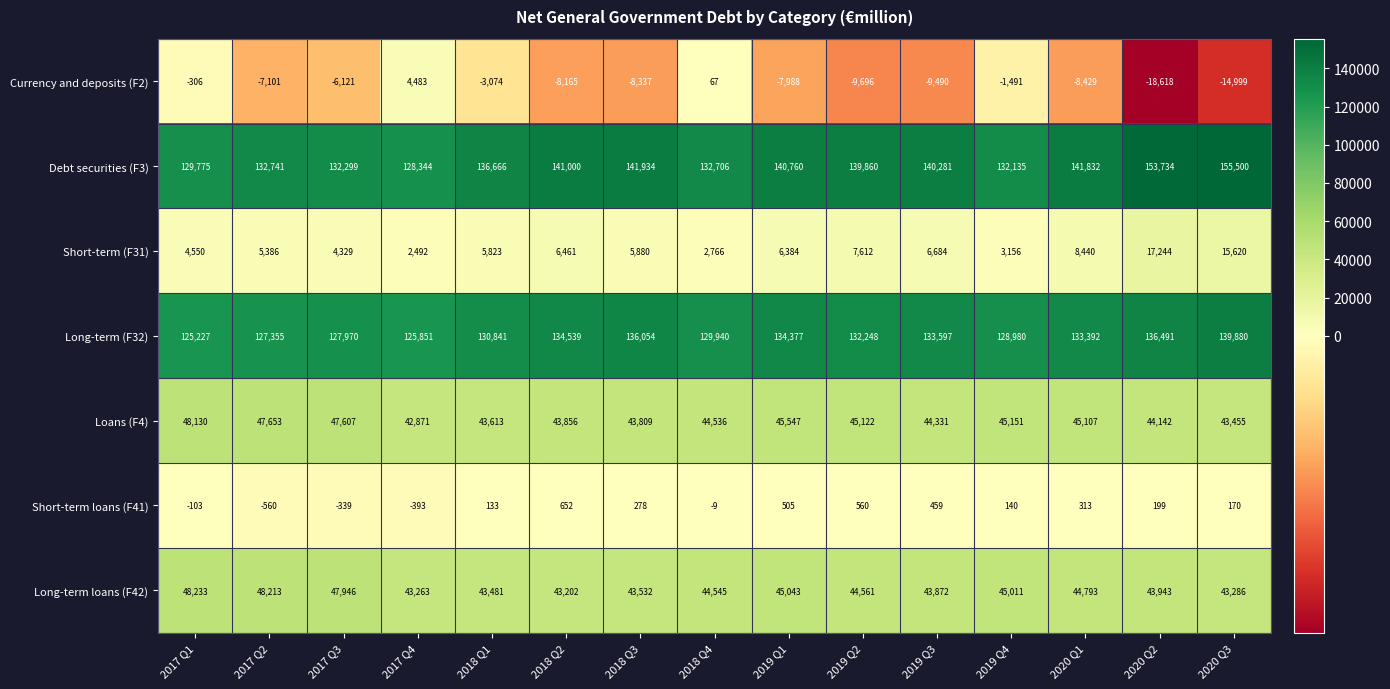

At which category does the chart reach its peak across all series?

2020 Q3